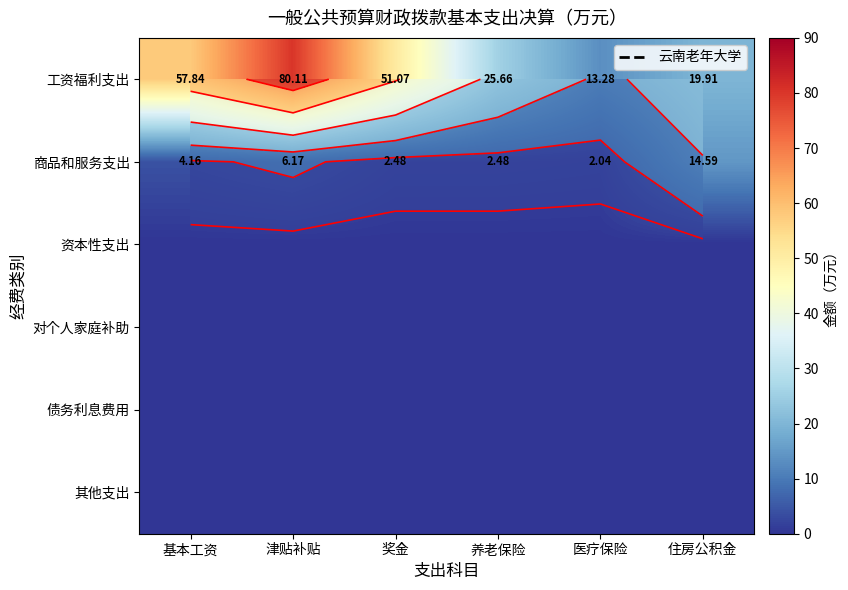

Rank the series by their maximum value, from highest to lowest.

工资福利支出, 商品和服务支出, 资本性支出, 对个人家庭补助, 债务利息费用, 其他支出